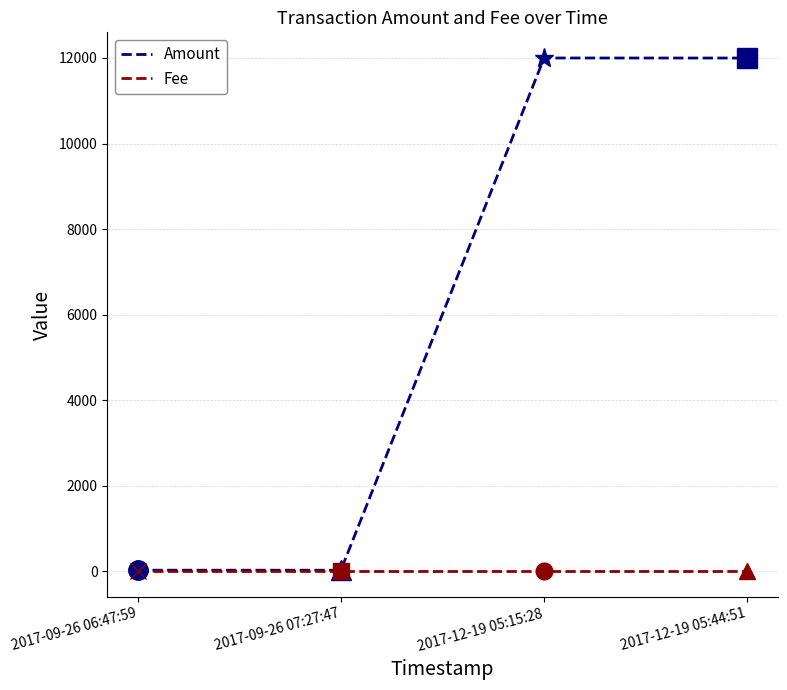

Which series has the largest range (max minus min)?

Amount